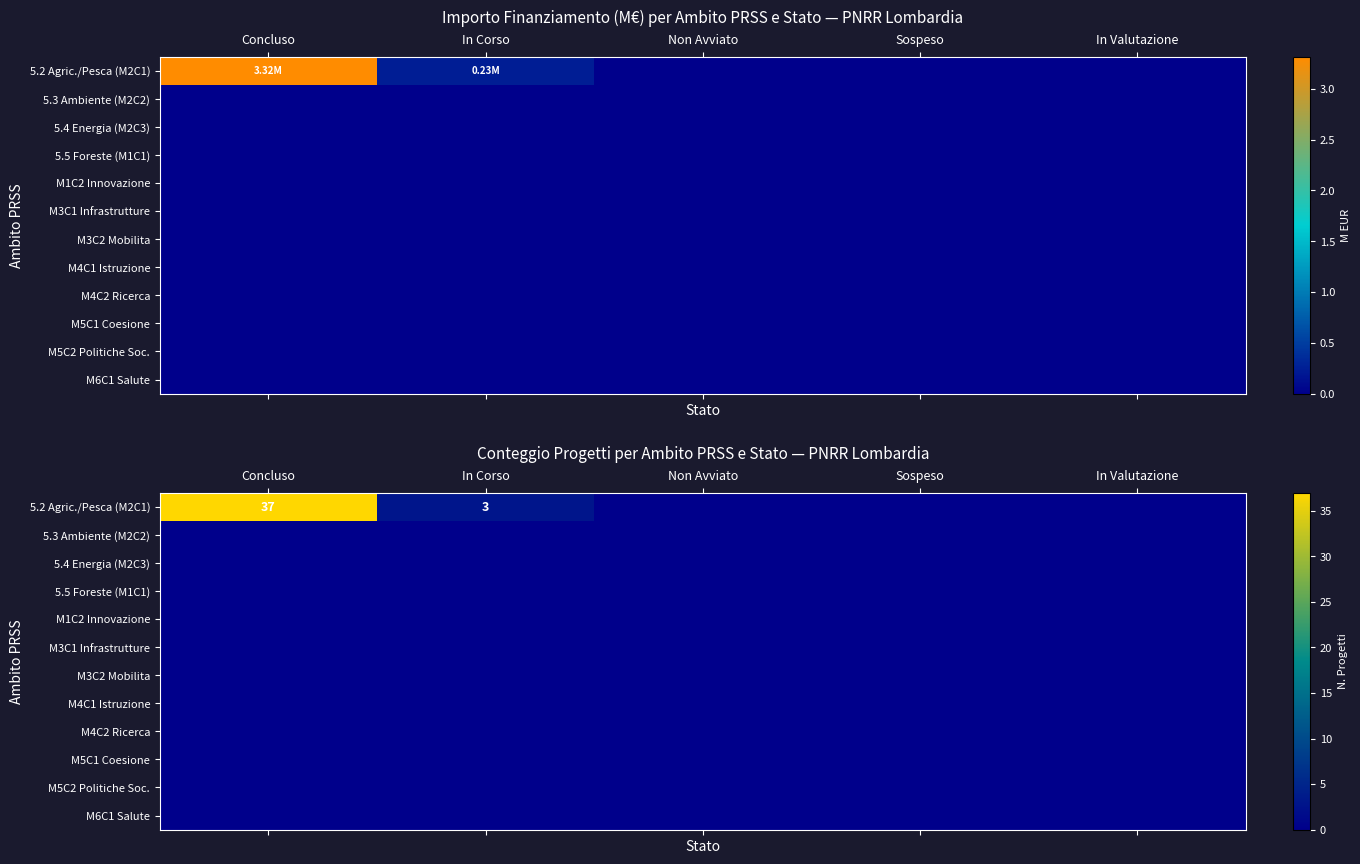

Count the number of data series in this chart.

12